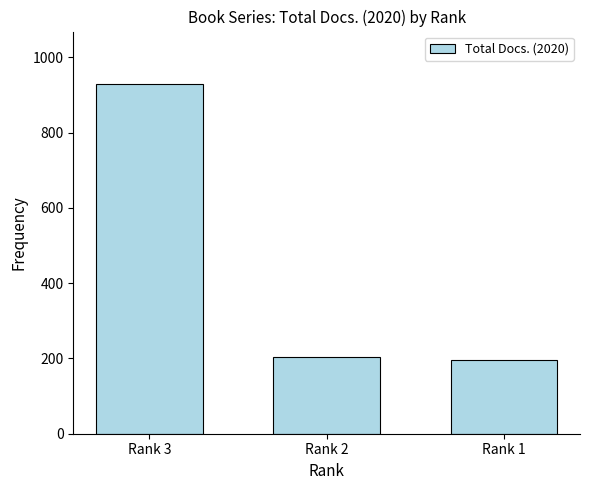

At which category does the chart reach its peak across all series?

Rank 3